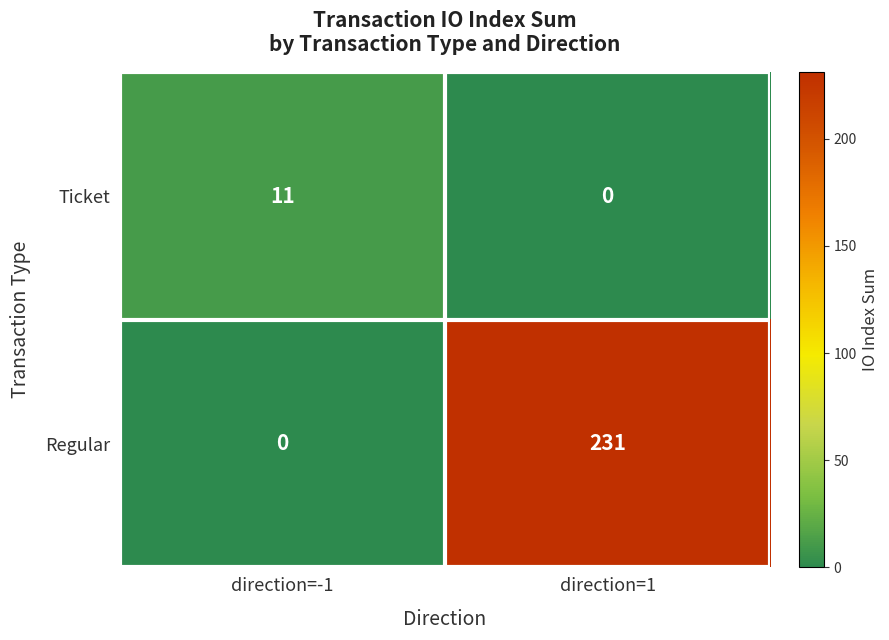

Rank the series by their average value, from highest to lowest.

Regular, Ticket